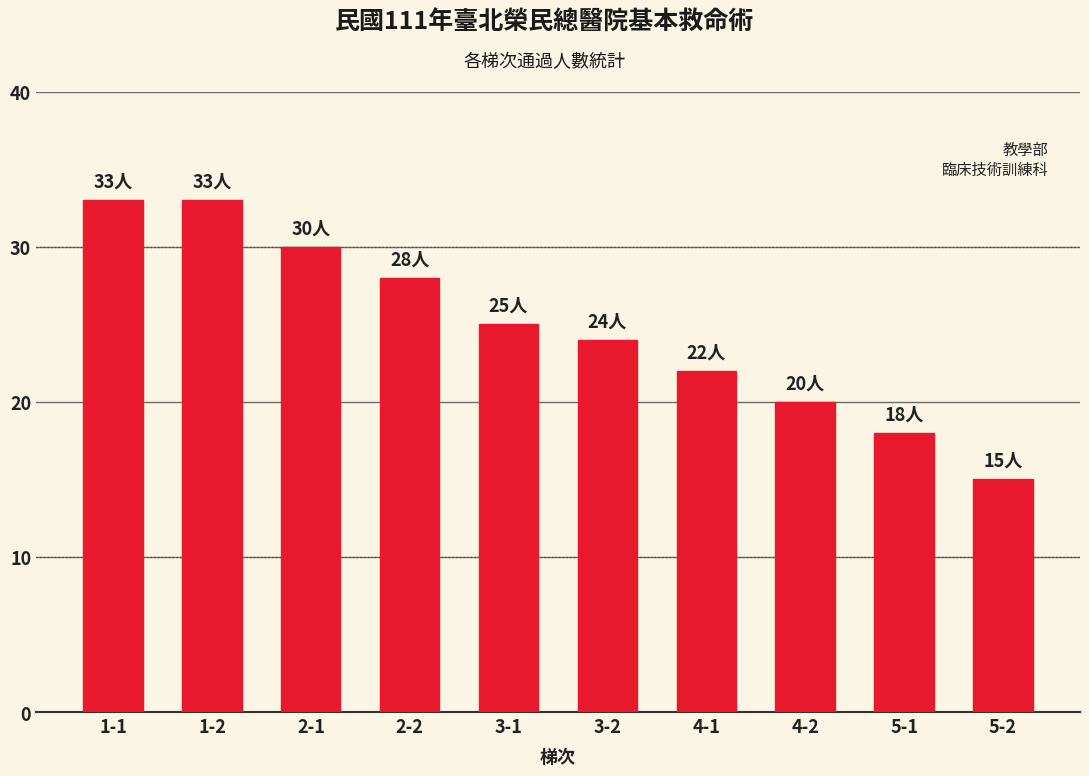

How many data points are less than 25?

5